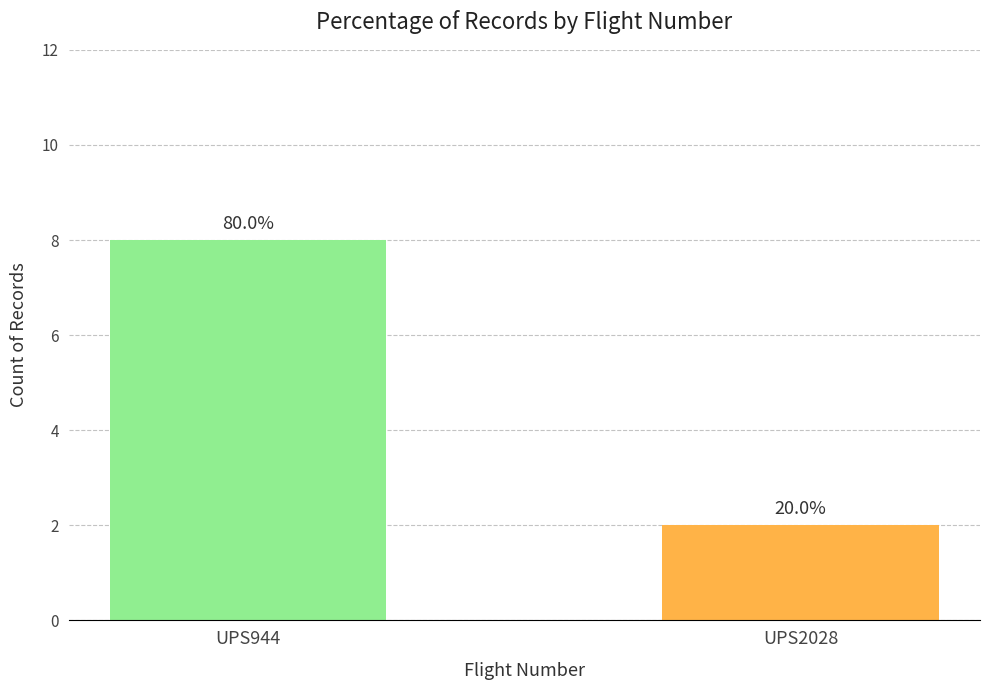

Between UPS944 and UPS2028, which is larger?

UPS944